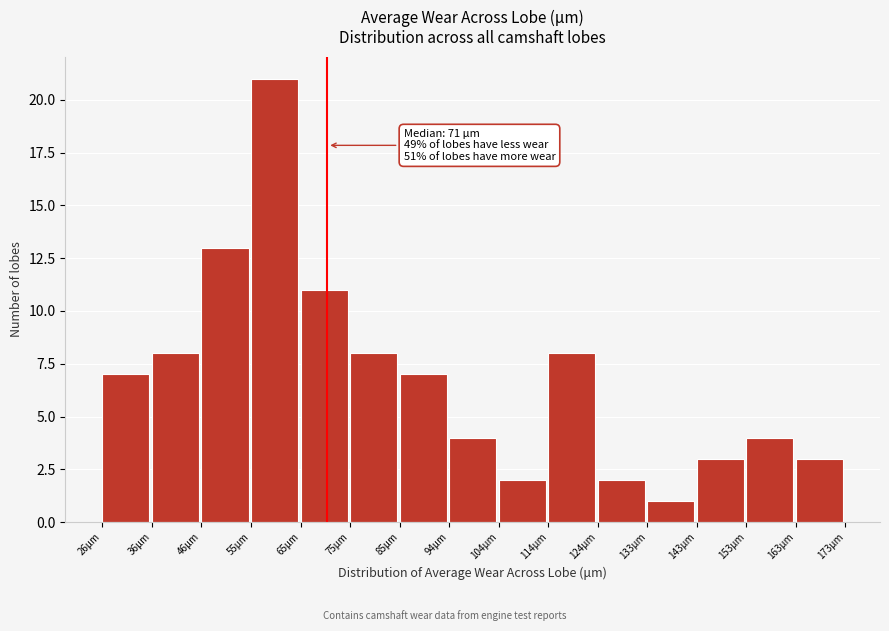

Which range on the x-axis has the tallest bar?

56 to 66